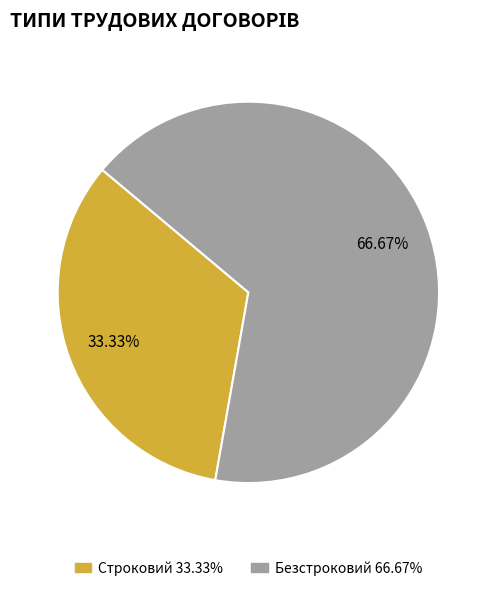

Rank the categories by value from lowest to highest.

Строковий, Безстроковий